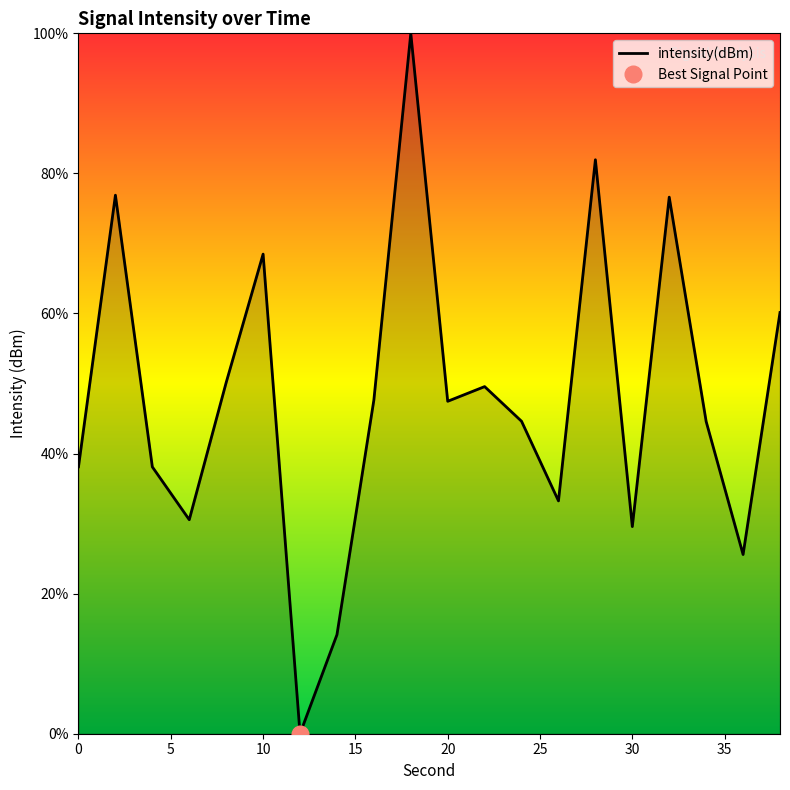

Rank the categories by value from highest to lowest.

18, 28, 2, 32, 10, 38, 8, 22, 16, 20, 24, 34, 0, 4, 26, 6, 30, 36, 14, 12